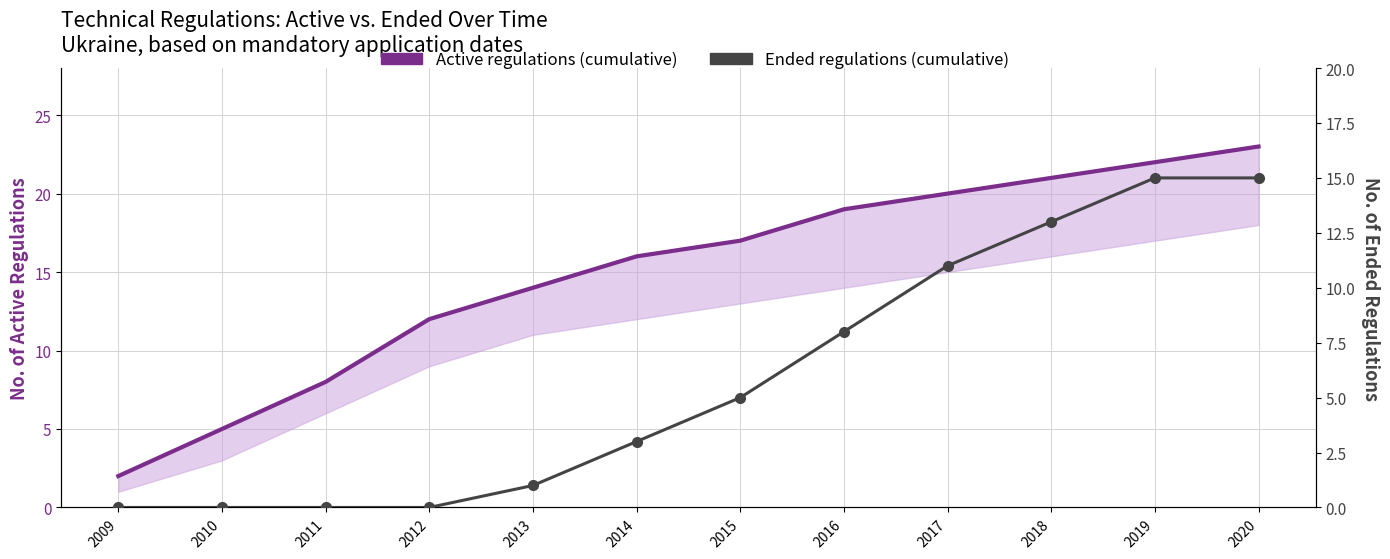

Between 2014 and 2017, which series saw the biggest shift?

Ended regulations (cumulative)